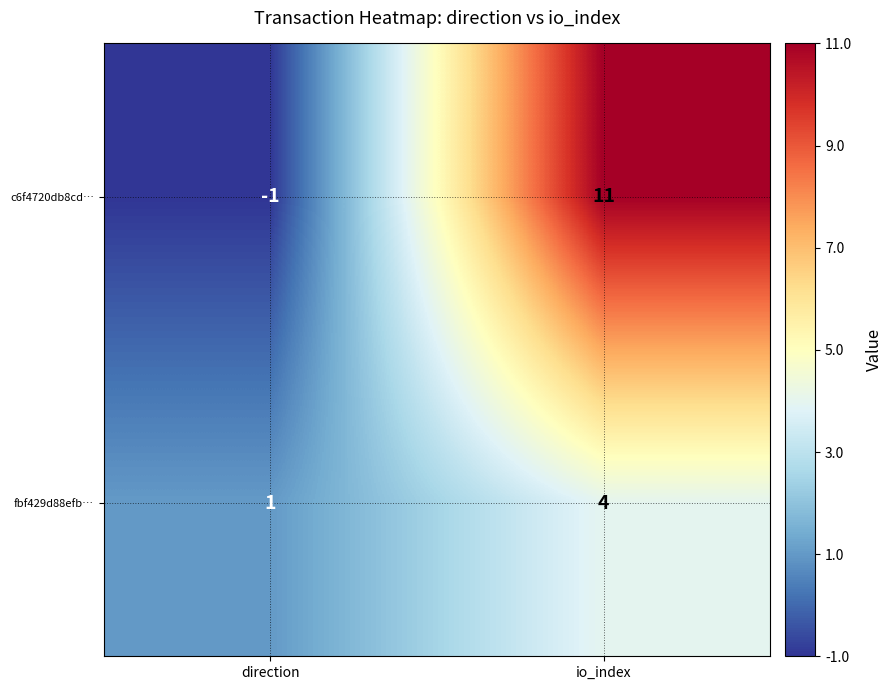

Rank the series by their average value, from lowest to highest.

fbf429d88efb…, c6f4720db8cd…